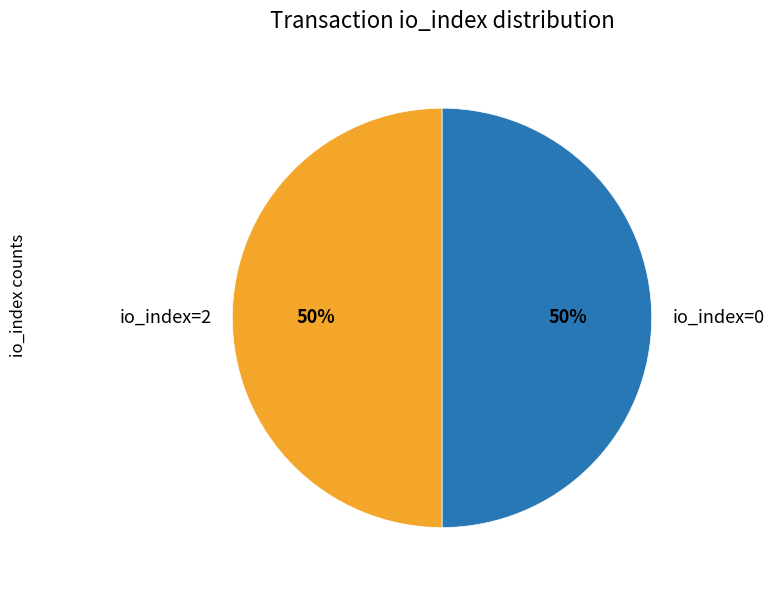

Combined, do io_index=0 and io_index=2 account for over 50%?

Yes